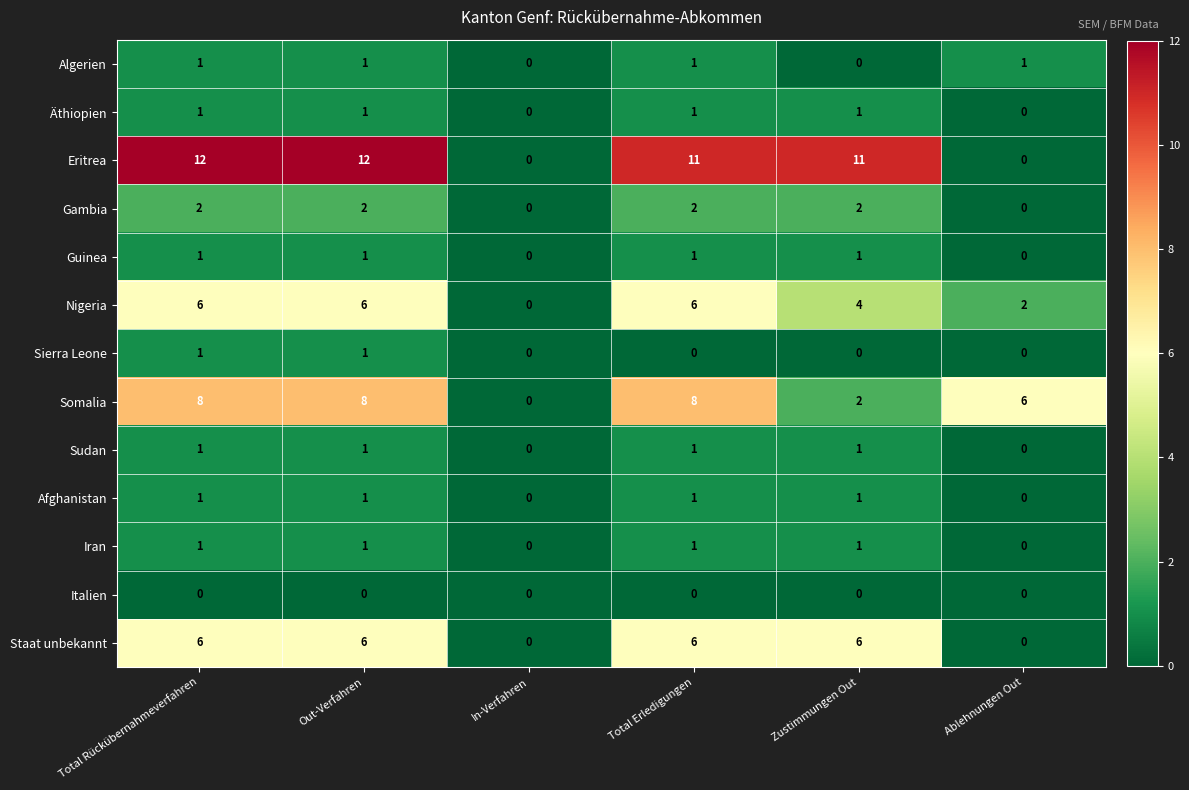

The Iran series shows 0 at In-Verfahren. True or false?

True